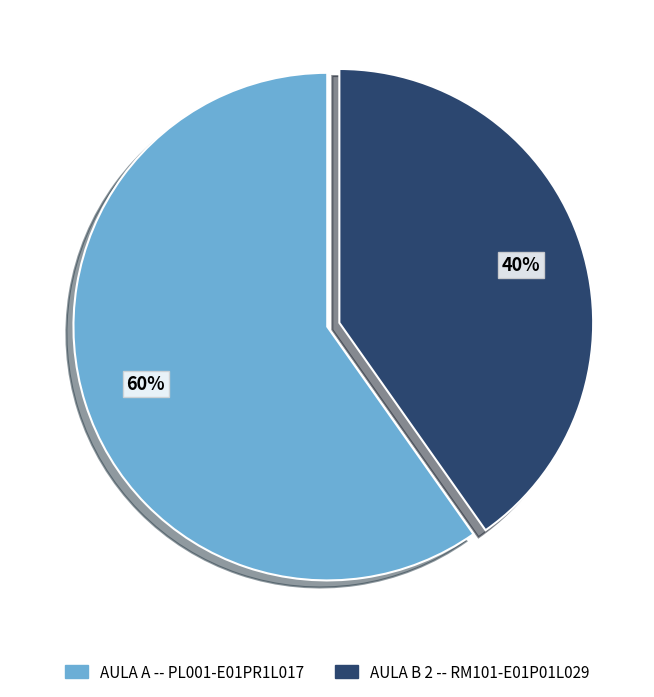

To the nearest percent, what is the difference between the largest and smallest slice percentages?

20%